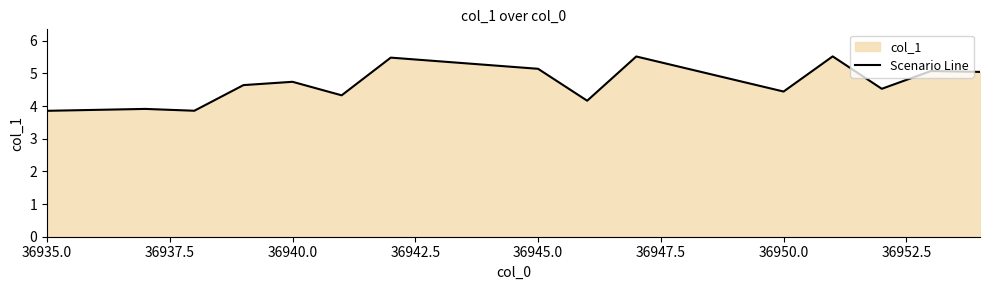

How many data points does each series have?

15